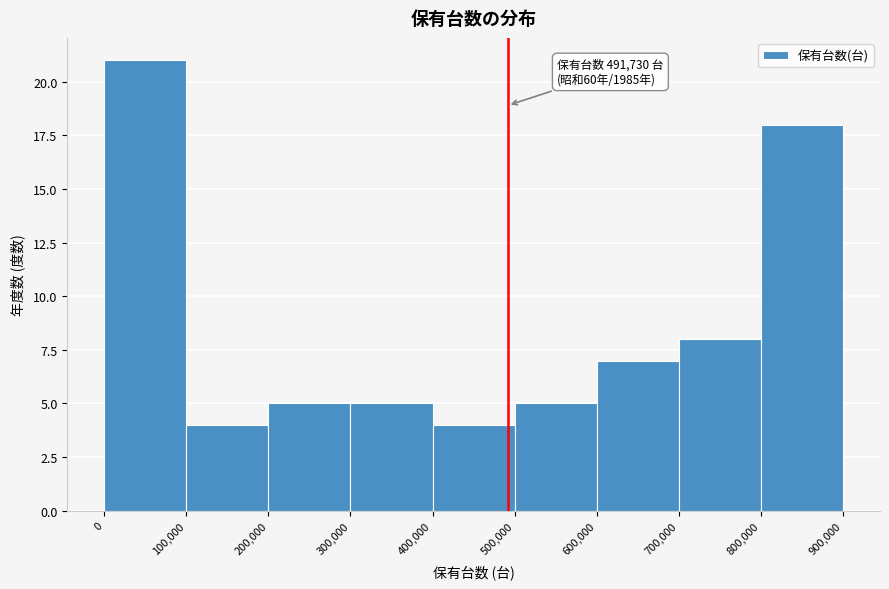

Over which range of the x-axis is the bar tallest?

0 to 100,000